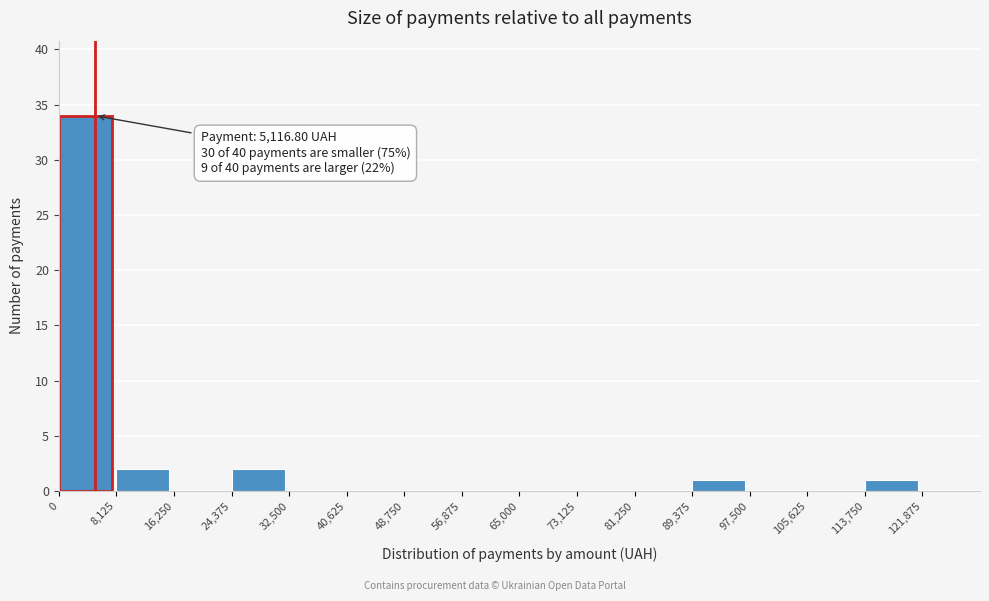

Which range on the x-axis has the tallest bar?

0 to 8000